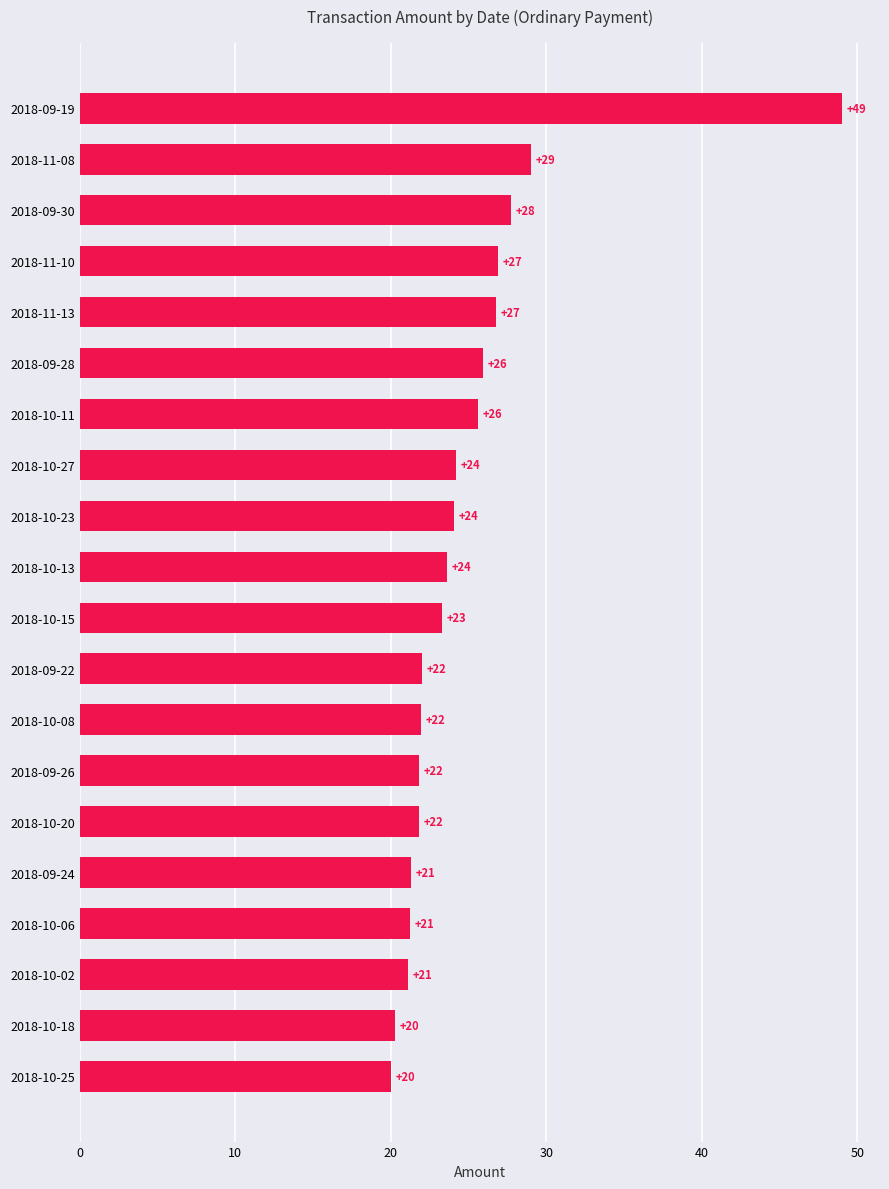

What is the difference between the maximum and minimum values?

29.0